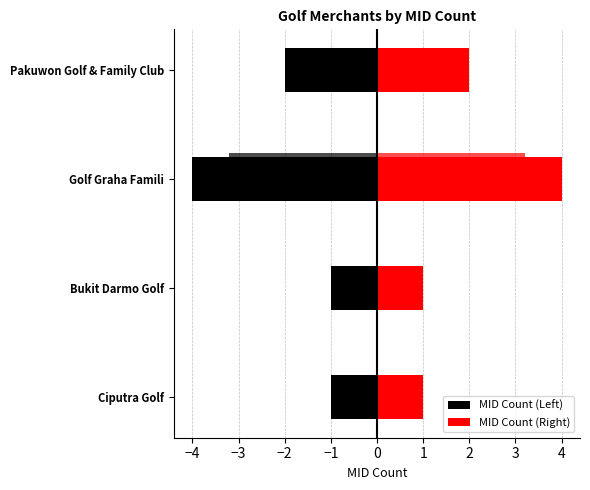

Read the MID Count (Left) value at Pakuwon Golf & Family Club.

-2